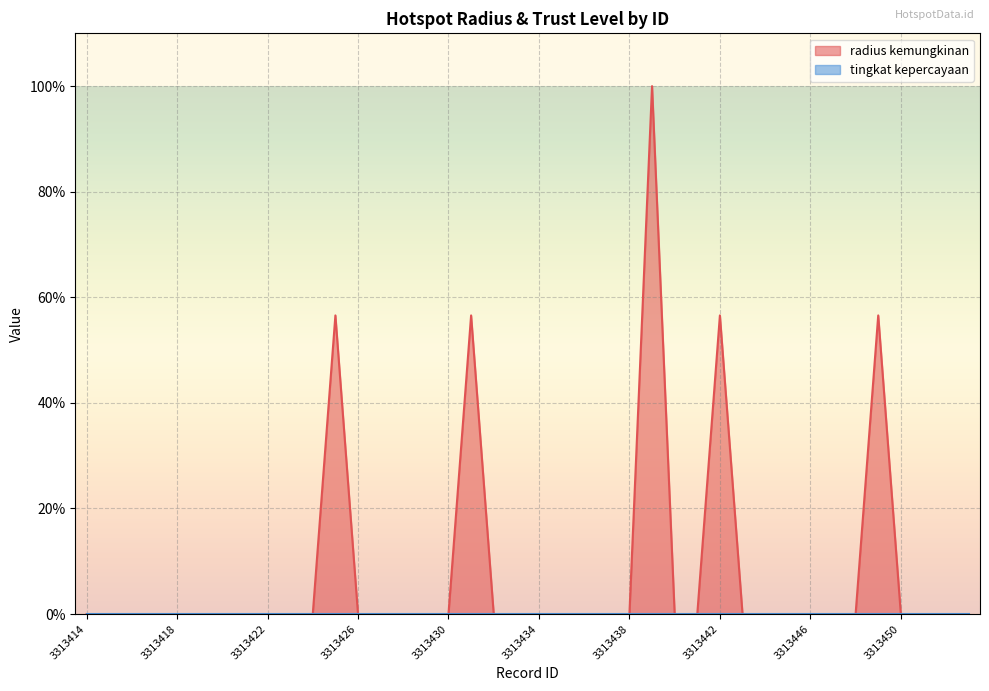

Reading left to right, what are all the values shown in this chart?

0.0	0.0	0.0	0.0	0.0	0.0	0.0	0.0	0.0	0.0	0.0	56.6	0.0	0.0	0.0	0.0	0.0	56.6	0.0	0.0	0.0	0.0	0.0	0.0	0.0	100.0	0.0	0.0	56.6	0.0	0.0	0.0	0.0	0.0	0.0	56.6	0.0	0.0	0.0	0.0